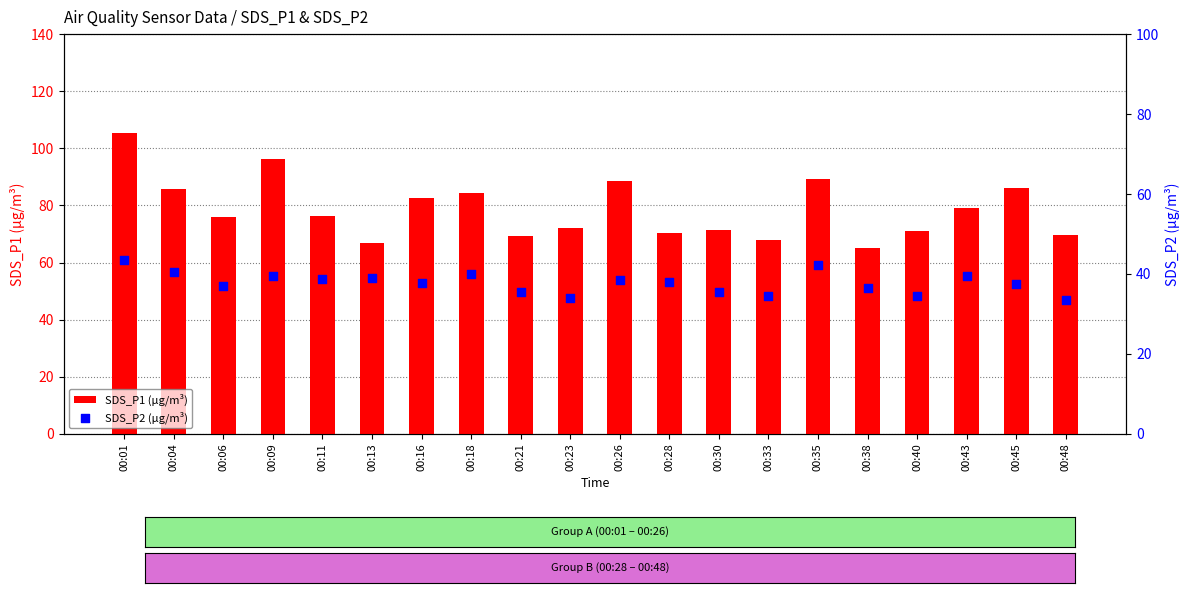

Which series has the largest Y range (max minus min)?

SDS_P1